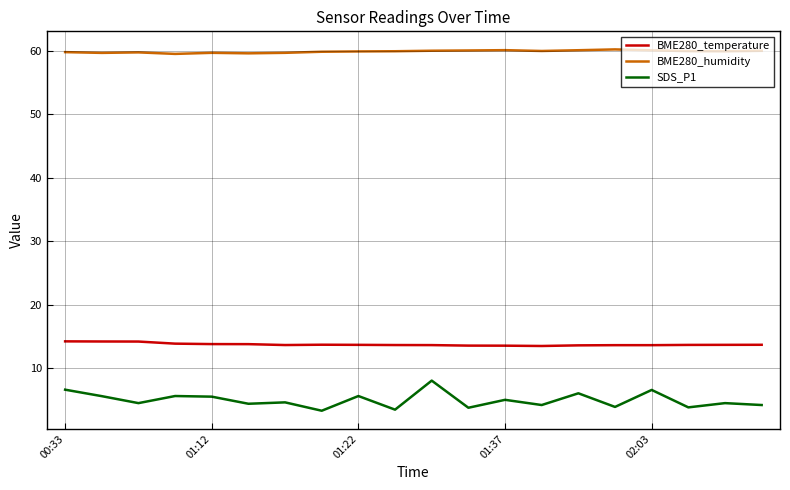

True or false: BME280_humidity and SDS_P1 intersect in this chart.

False